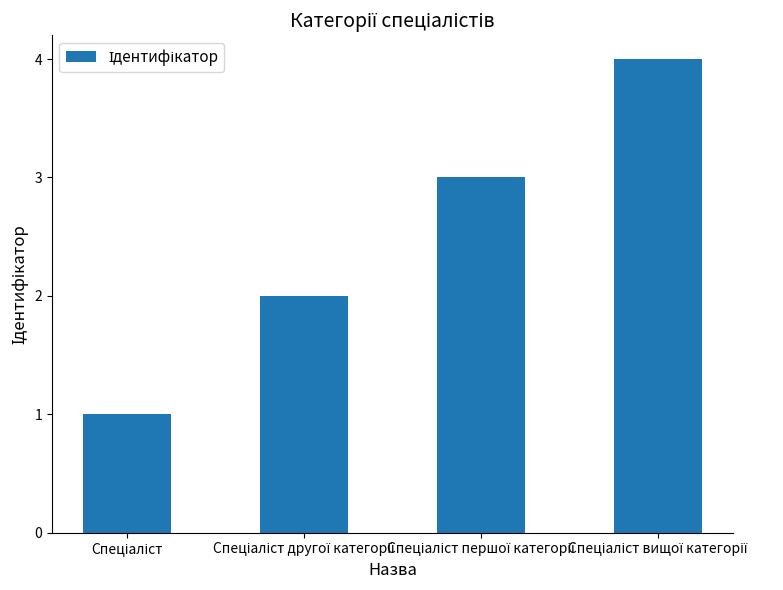

What is the greatest value displayed?

4